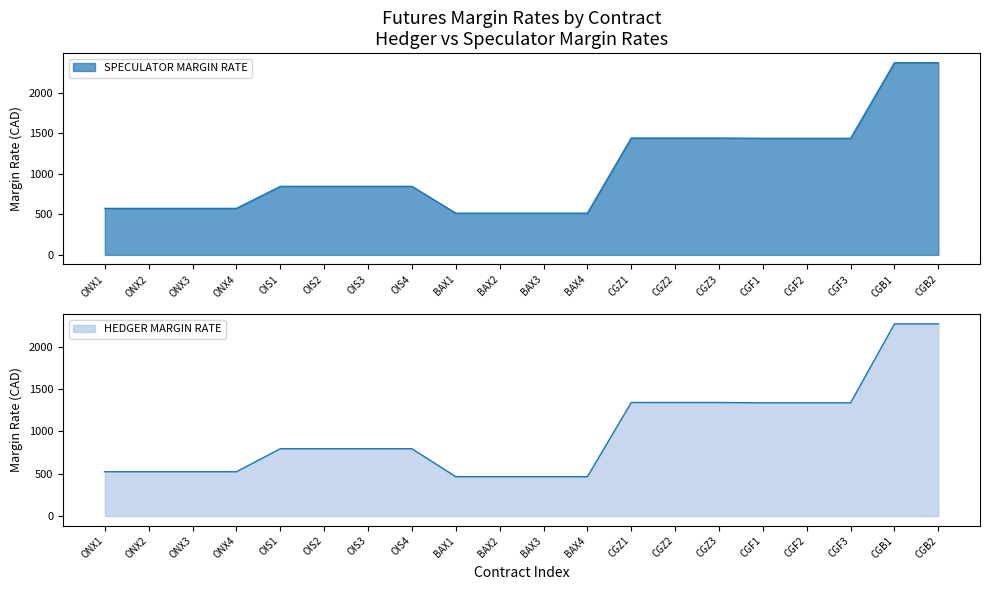

Reading left to right, what are all the values shown in this chart?

HEDGER MARGIN RATE: ONX1=524	ONX2=524	ONX3=524	ONX4=524	OIS1=796	OIS2=796	OIS3=796	OIS4=796	BAX1=465	BAX2=465	BAX3=465	BAX4=465	CGZ1=1343	CGZ2=1343	CGZ3=1343	CGF1=1339	CGF2=1339	CGF3=1339	CGB1=2273	CGB2=2273
SPECULATOR MARGIN RATE: ONX1=574	ONX2=574	ONX3=574	ONX4=574	OIS1=846	OIS2=846	OIS3=846	OIS4=846	BAX1=515	BAX2=515	BAX3=515	BAX4=515	CGZ1=1443	CGZ2=1443	CGZ3=1443	CGF1=1439	CGF2=1439	CGF3=1439	CGB1=2373	CGB2=2373